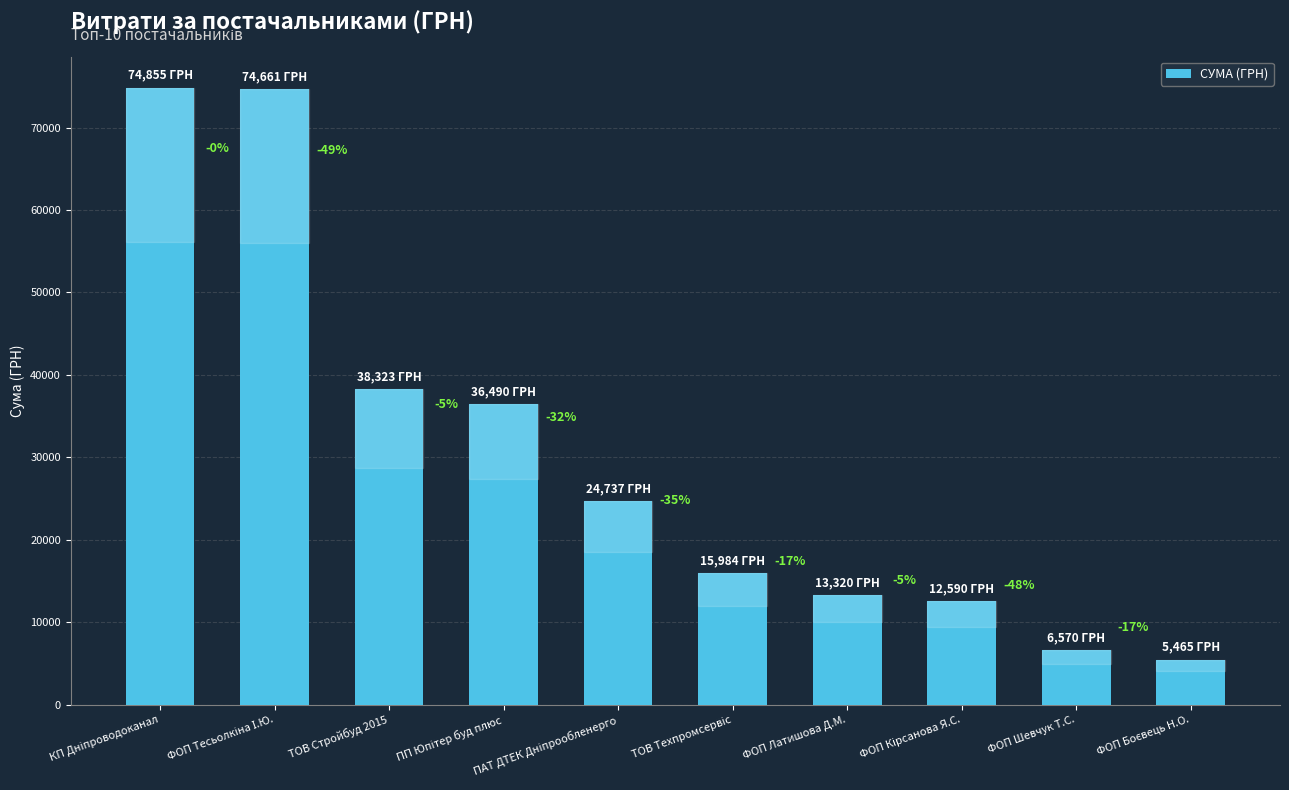

How many bars are there in total?

10